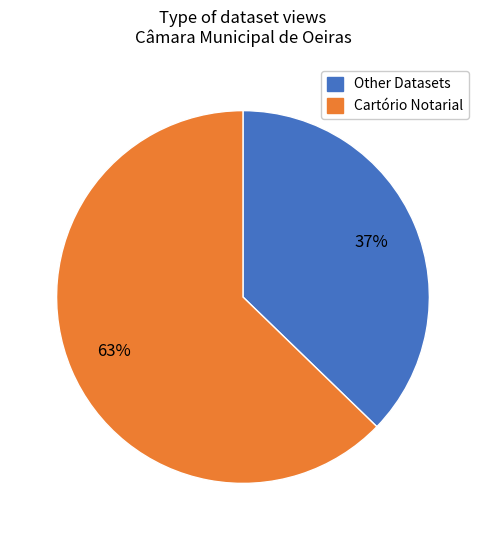

To the nearest percent, what is the average slice percentage?

50%